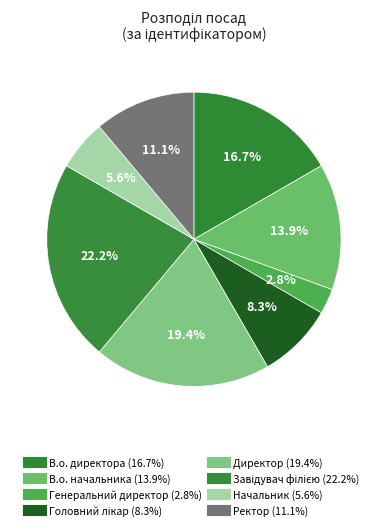

What is the total percentage of Ректор and Завідувач філією?

33.3%